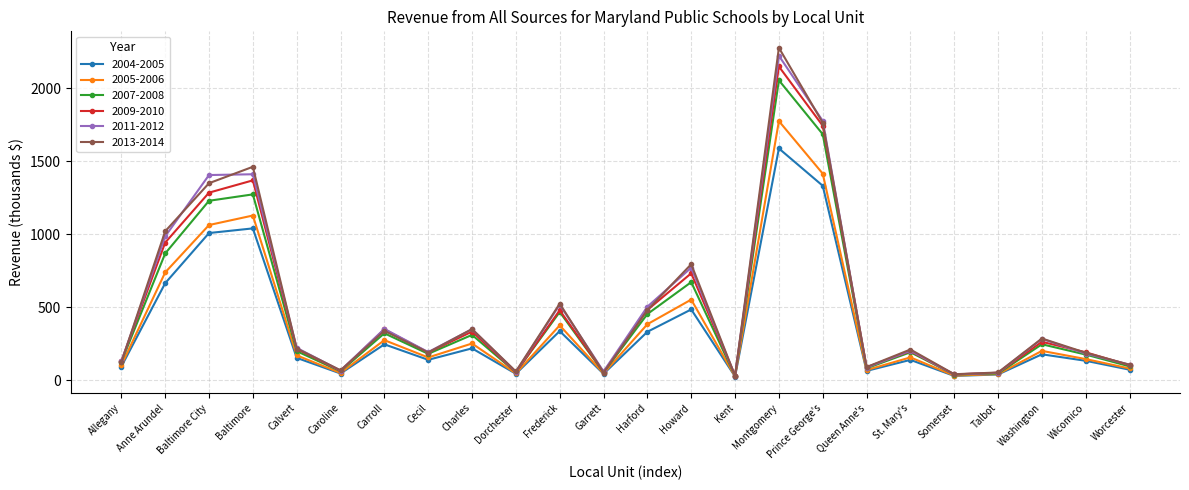

The value of 2011-2012 at Dorchester is 58.9. True or false?

True